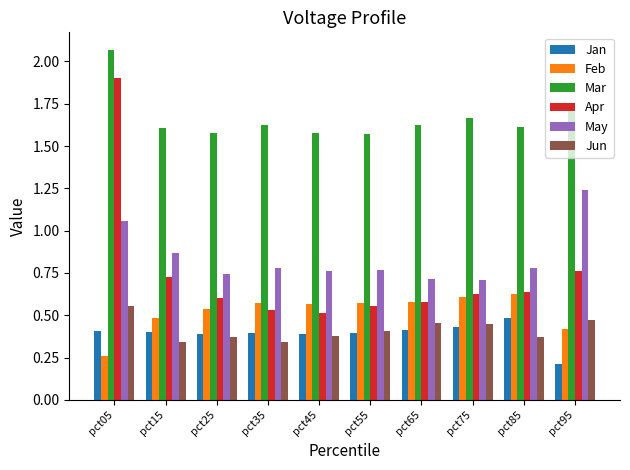

At how many categories does at least one series exceed 1?

10